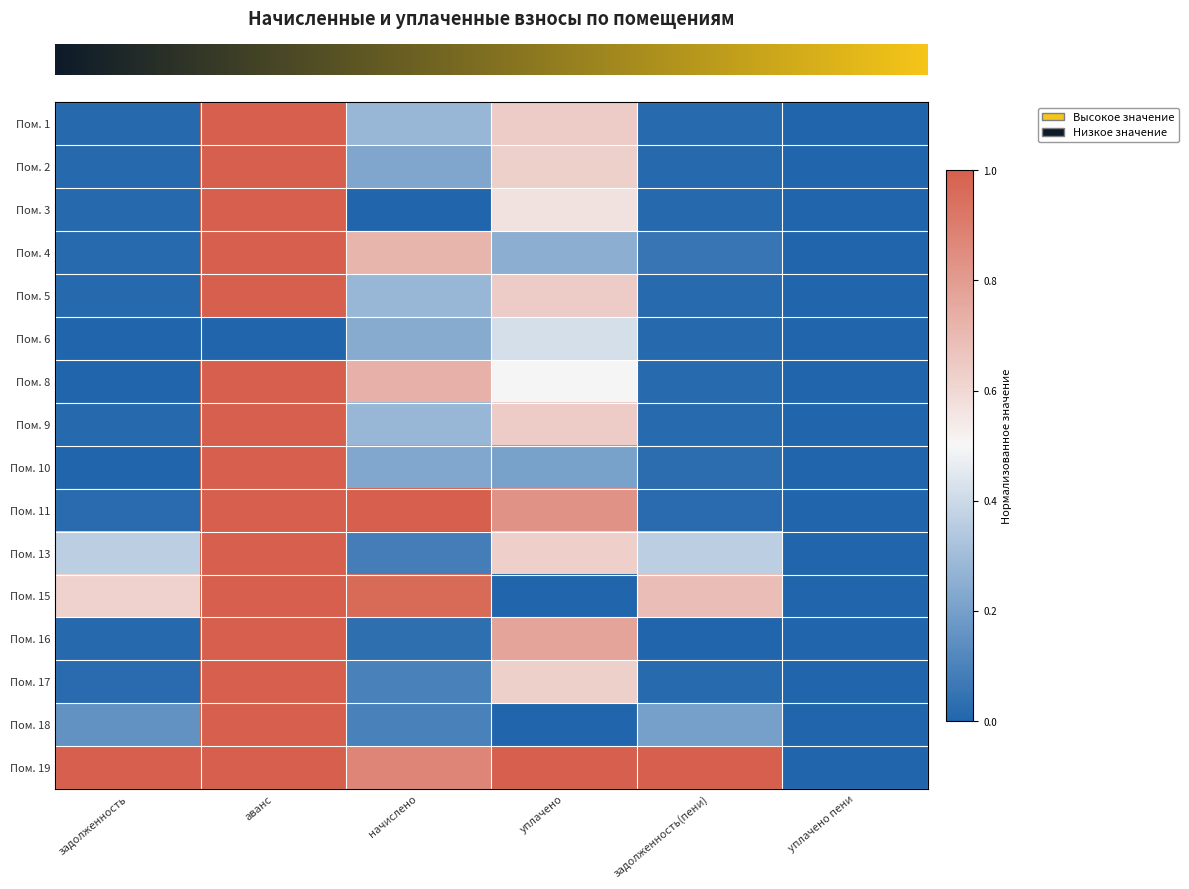

Count the number of categories in the chart.

6